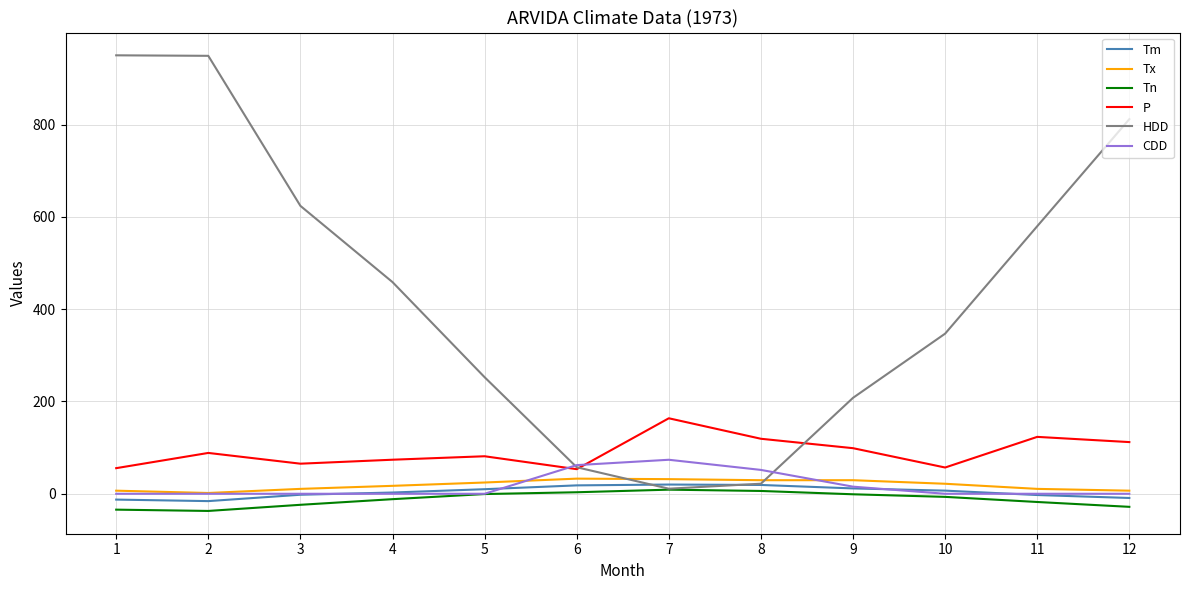

Which series has the widest spread of values?

HDD